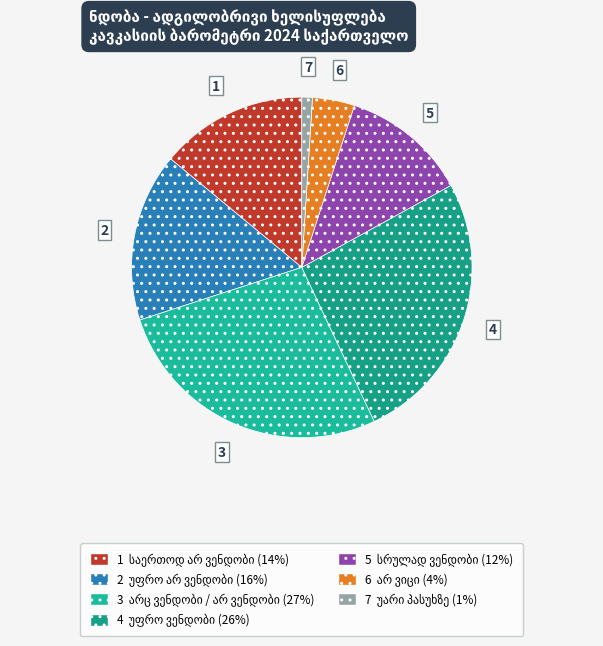

How many slices are in this pie chart?

7